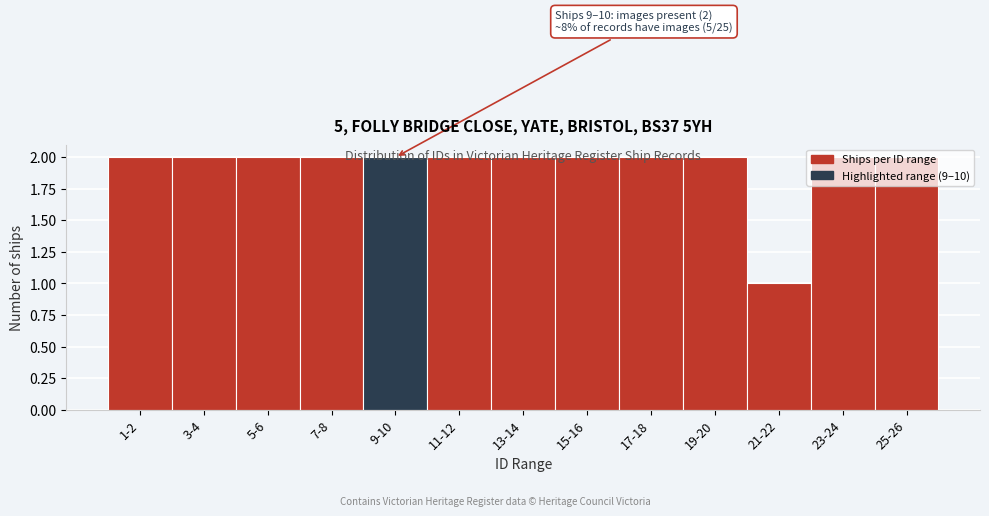

What position from the right is 21-22?

3